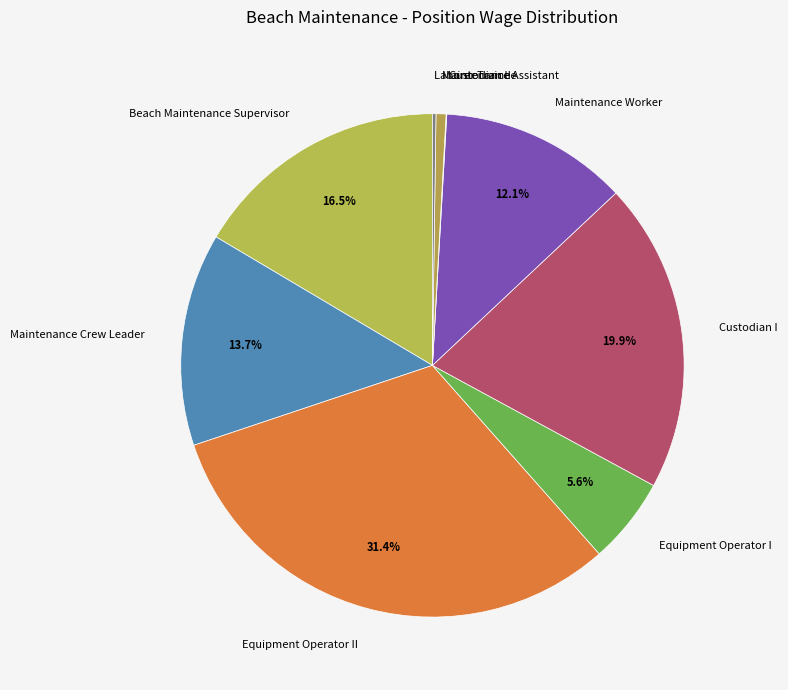

Do Maintenance Assistant and Equipment Operator II together represent more than half of the pie?

No